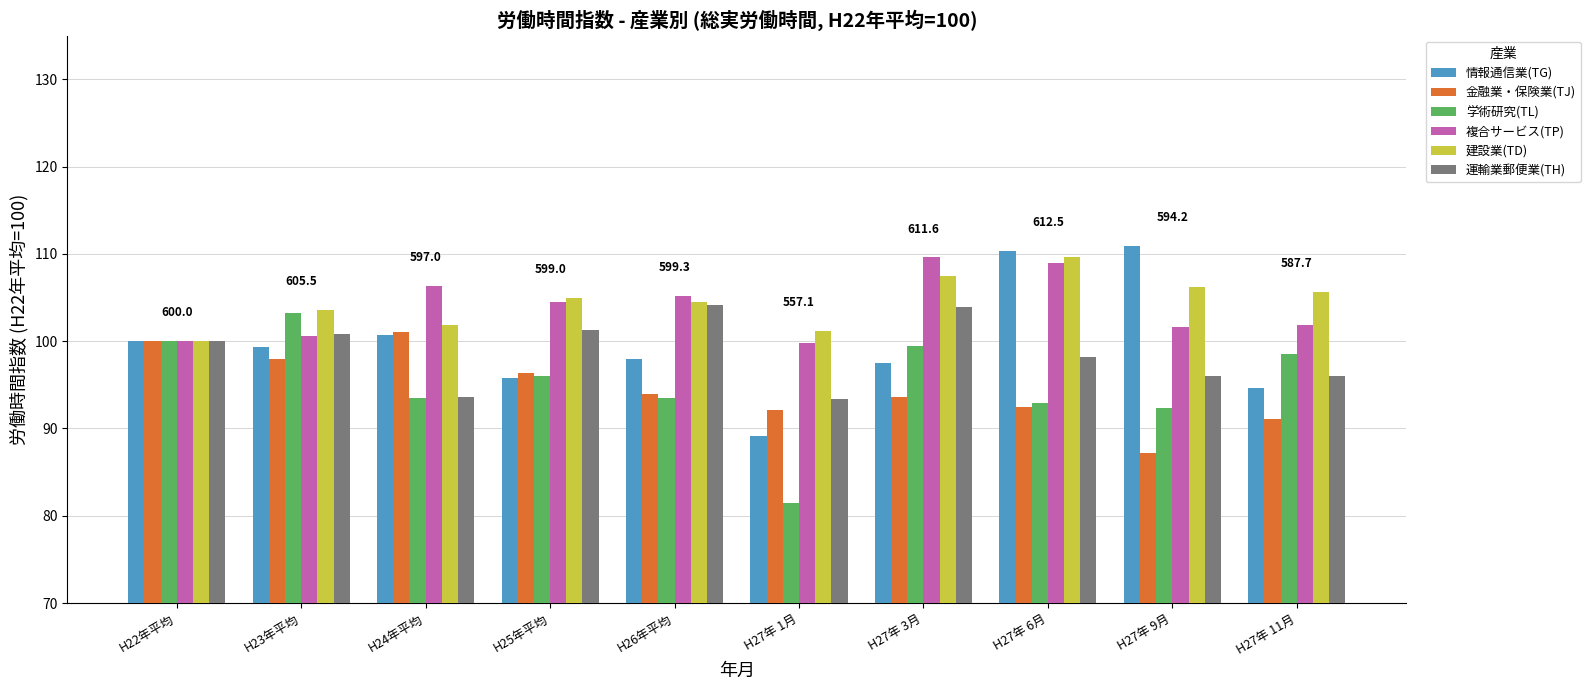

What are all the series names shown in the legend?

情報通信業(TG), 金融業・保険業(TJ), 学術研究(TL), 複合サービス(TP), 建設業(TD), 運輸業郵便業(TH)